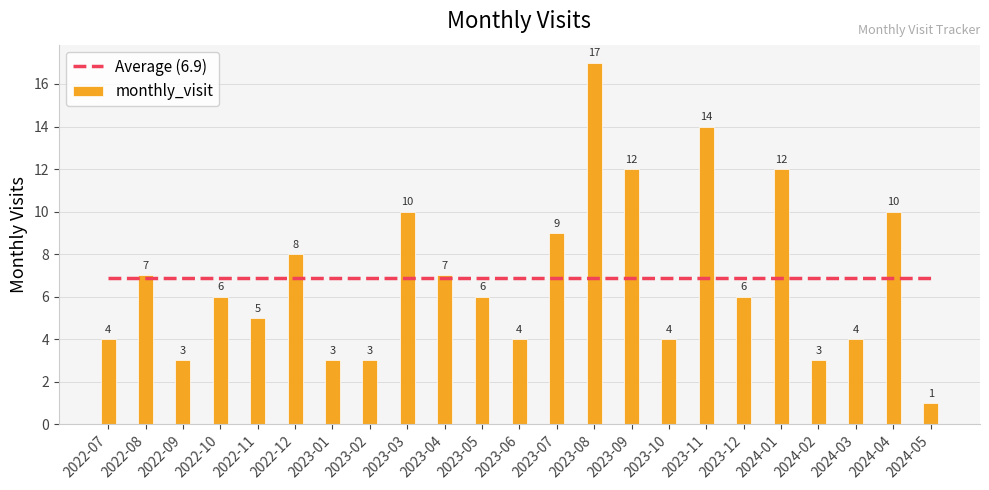

How many values in the monthly_visit series are below 6?

10